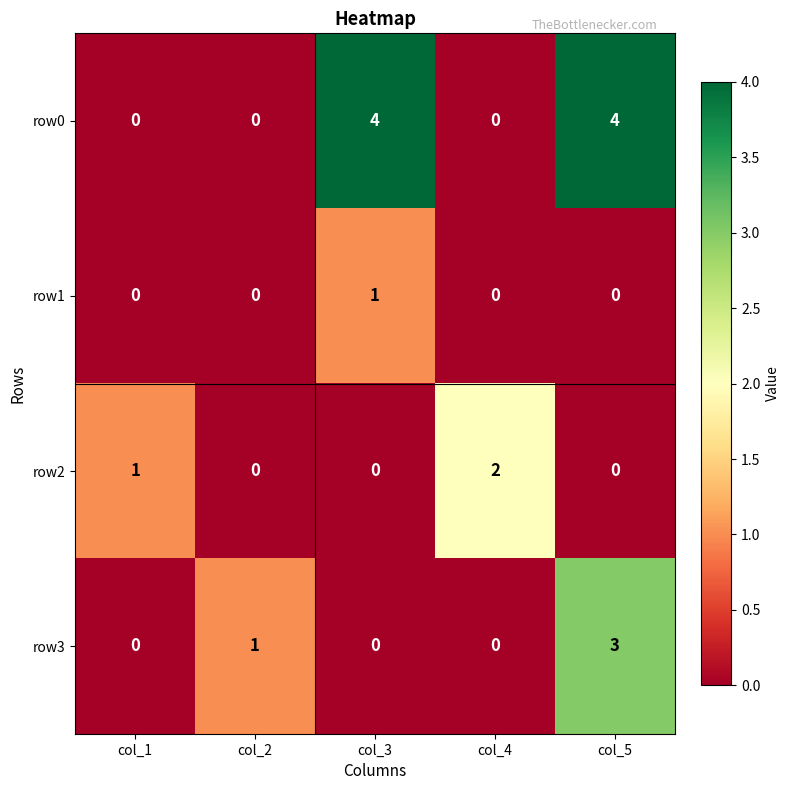

Is it true that row2 equals 1 at col_3?

False